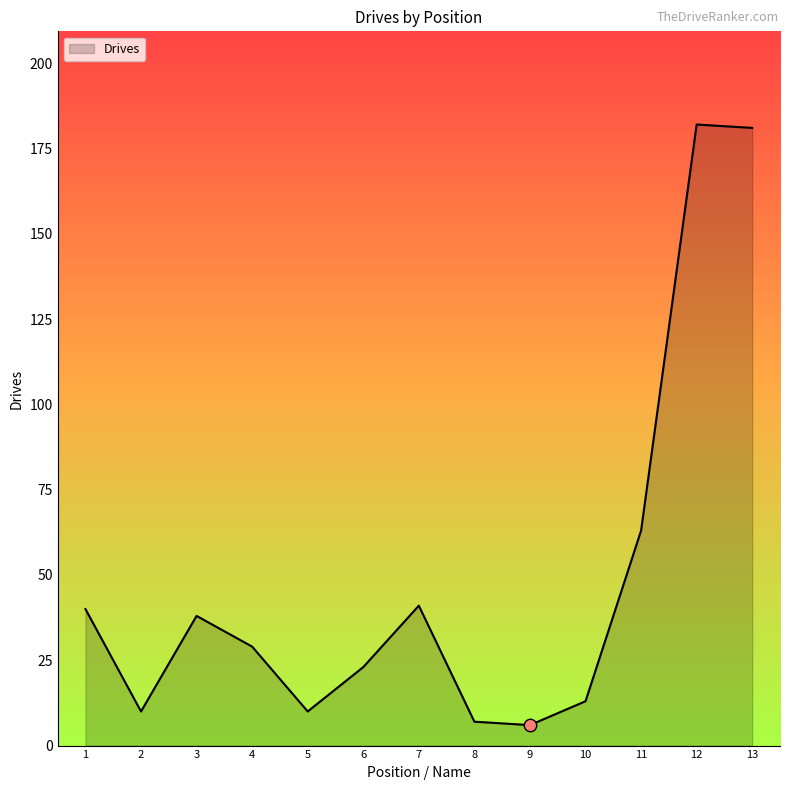

What is the change in value from 7 to 8?

-34